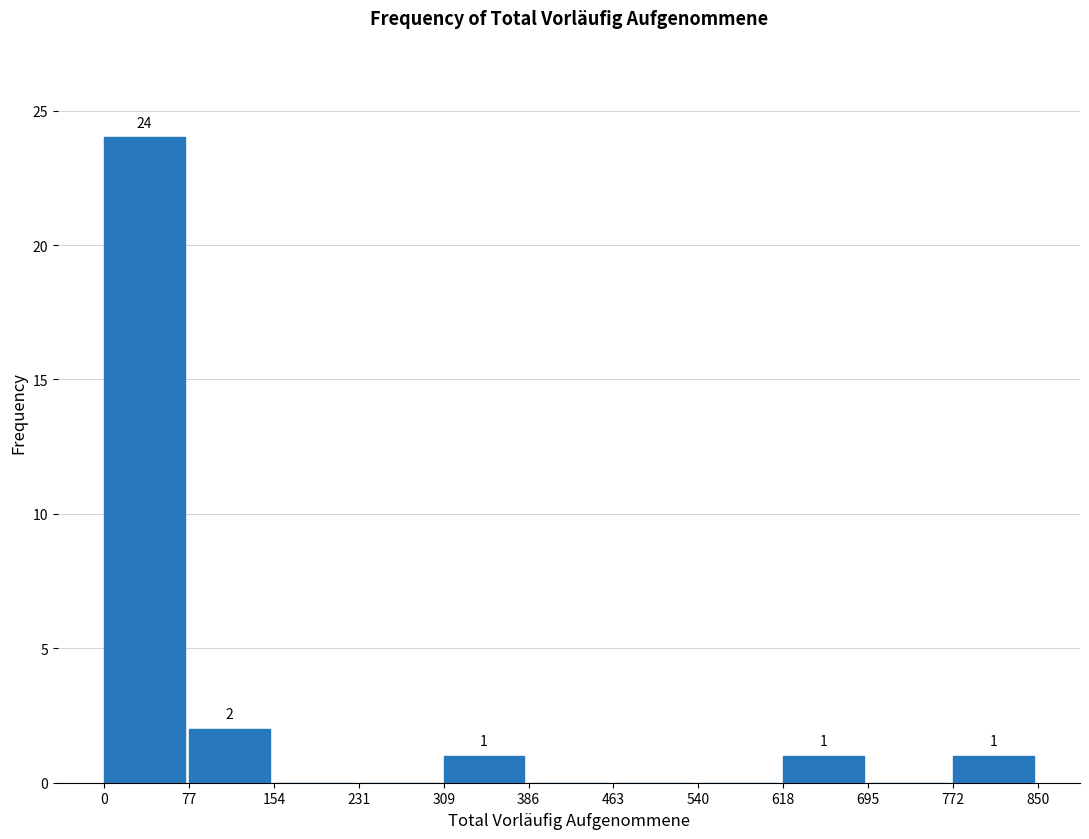

Which range on the x-axis has the tallest bar?

0 to 77